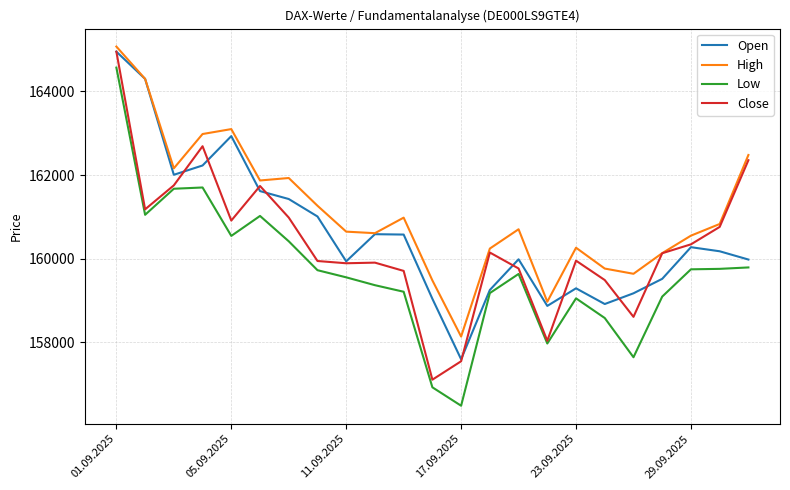

Does the chart have visible grid lines?

Yes